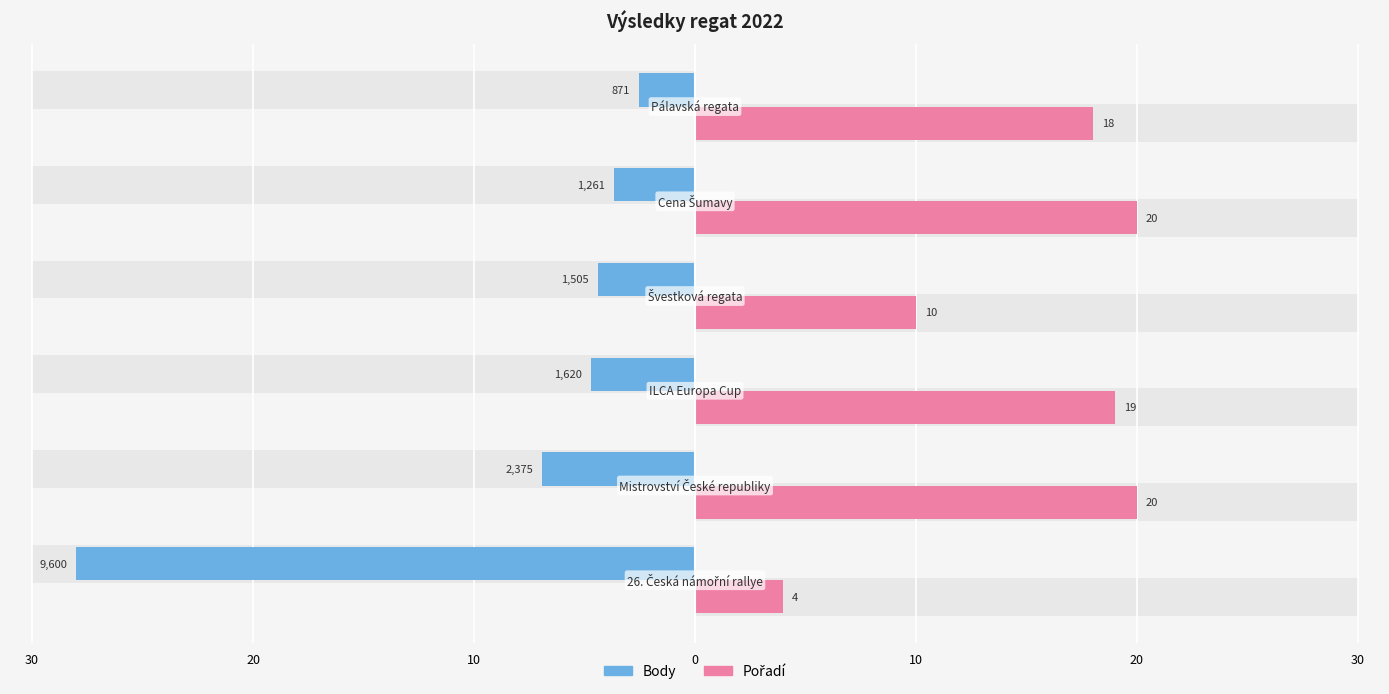

What is the value of the Body bar at the 3rd from the left?

-4.7